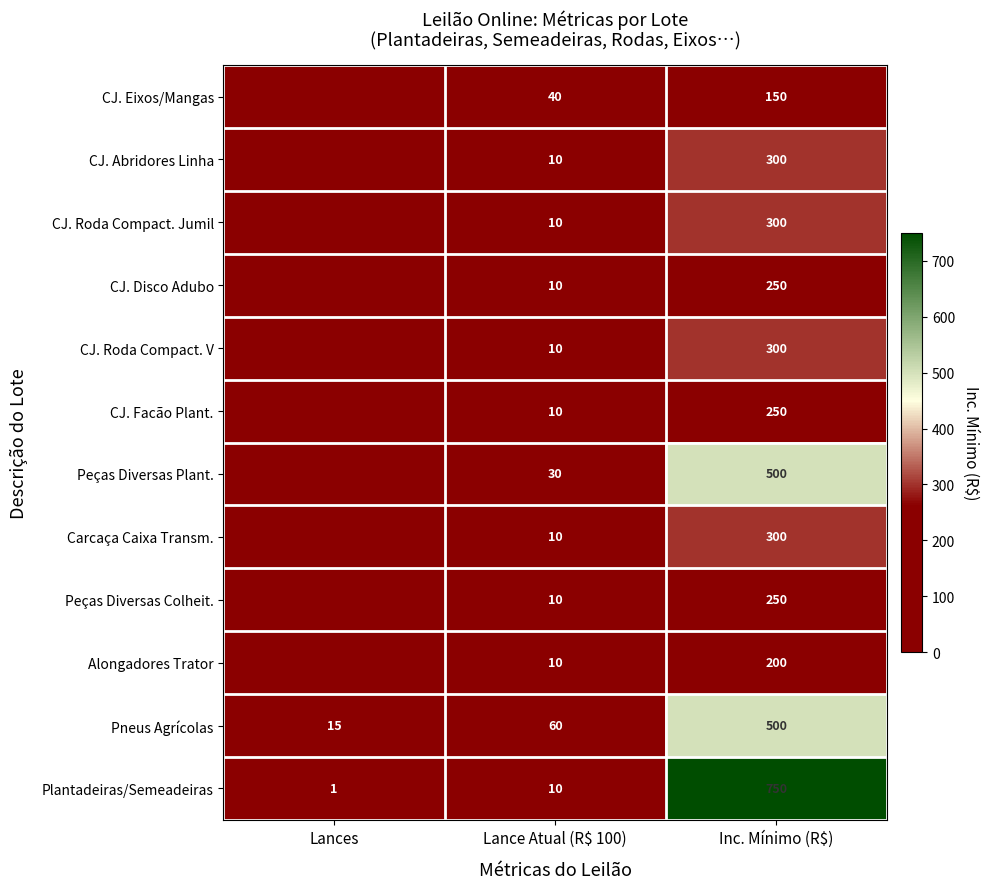

What is the difference between the second highest and minimum values in the Plantadeiras/Semeadeiras series?

9